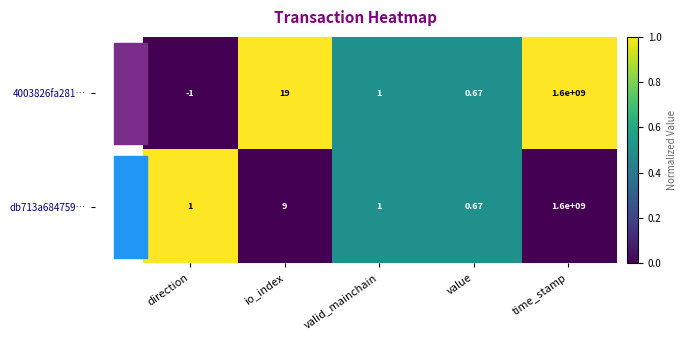

Where is db713a684759… nearest to the value 800000000?

io_index